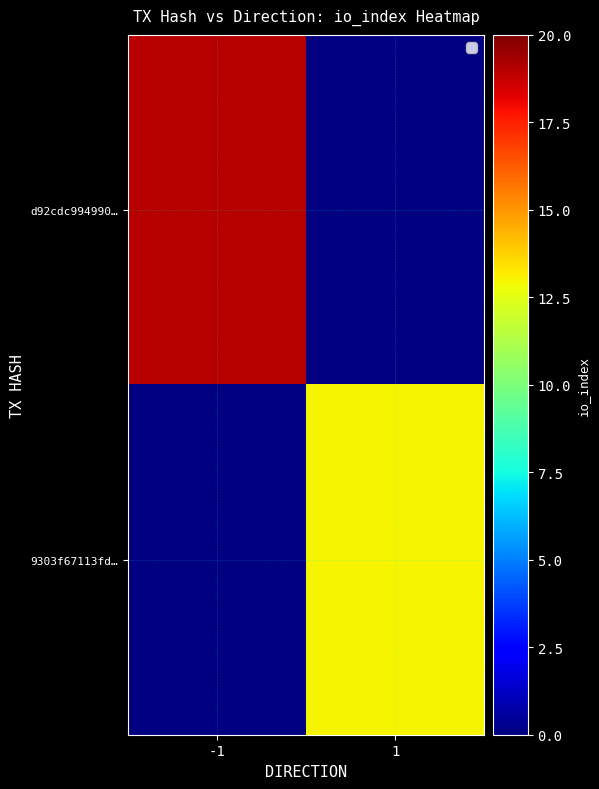

How many distinct data groups are displayed?

2